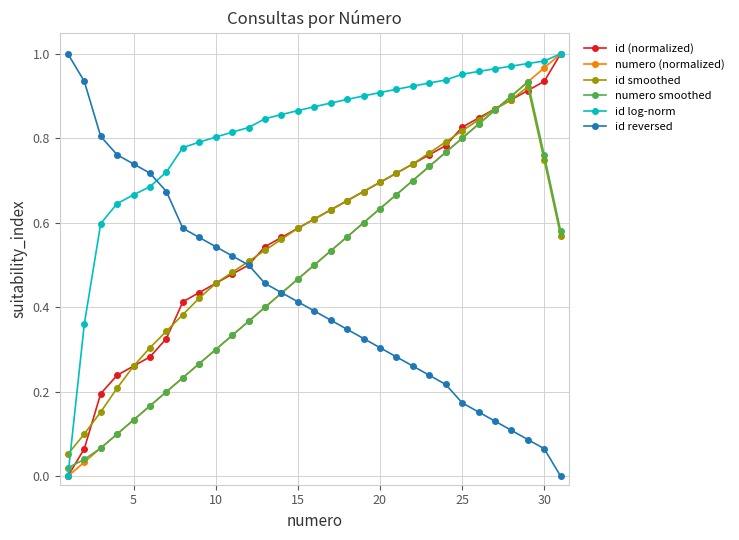

True or false: id log-norm and id reversed cross at least once.

True